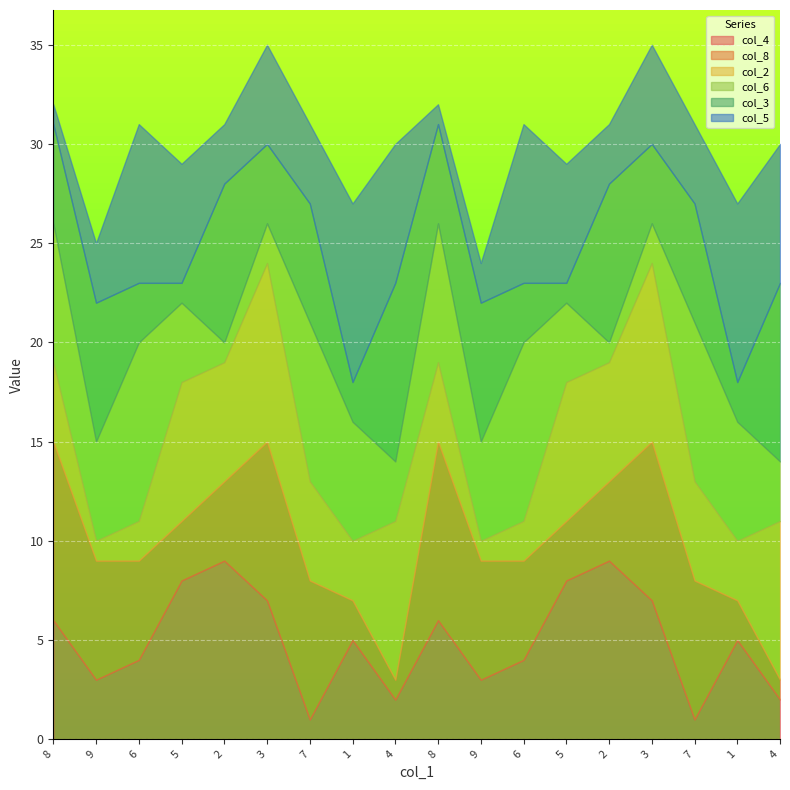

How many intersections are there between col_6 and col_8?

7